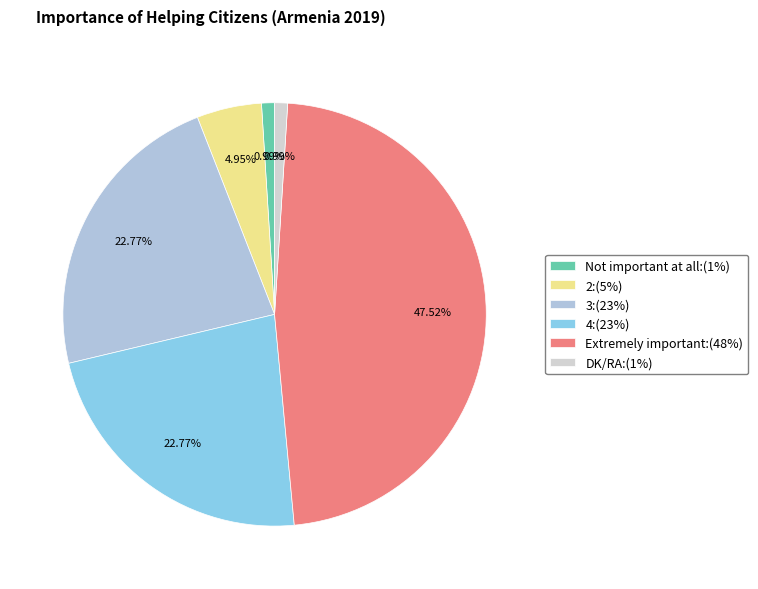

The 4 slice represents 23% of the pie. True or false?

True